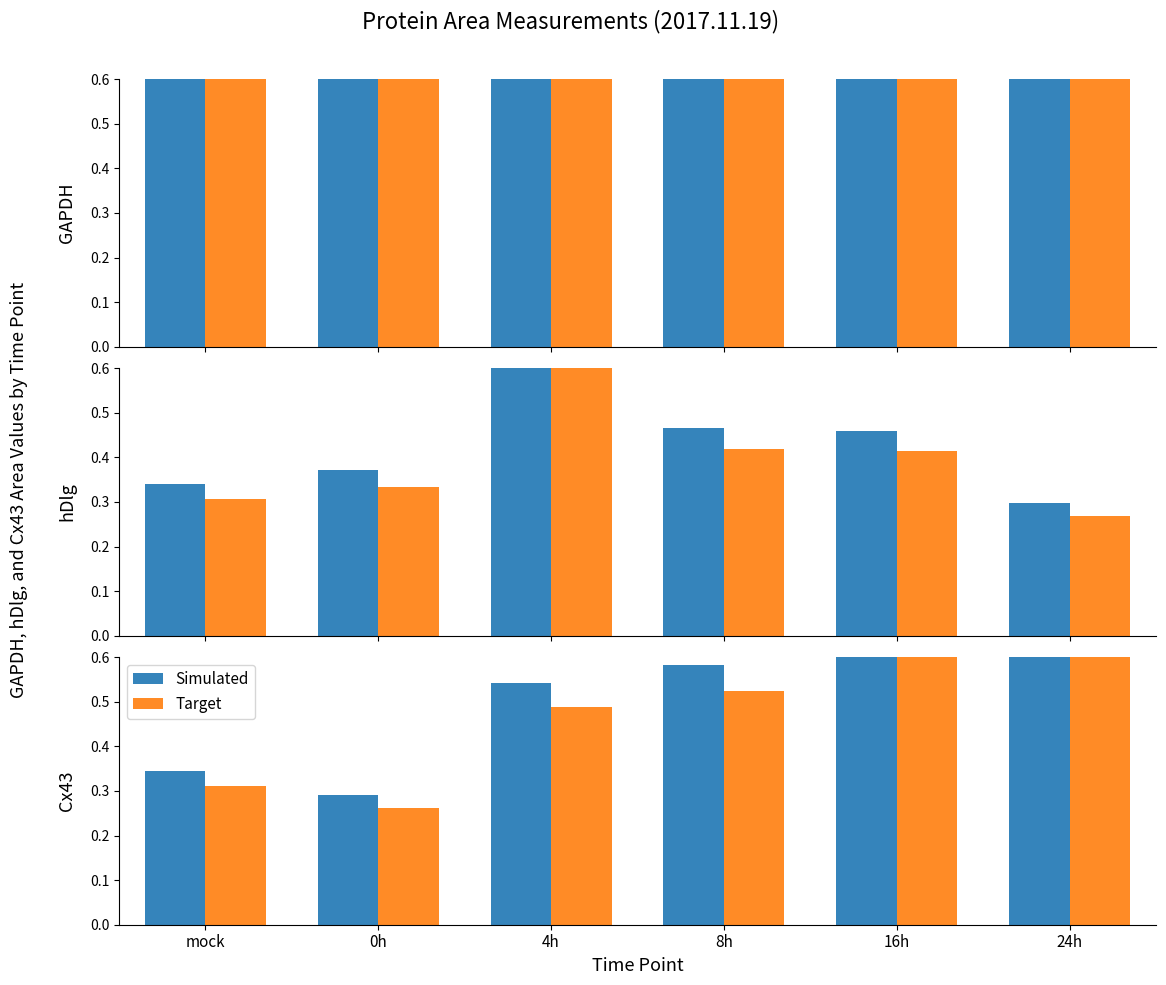

Count the Target values in the range 0 to 1.

6